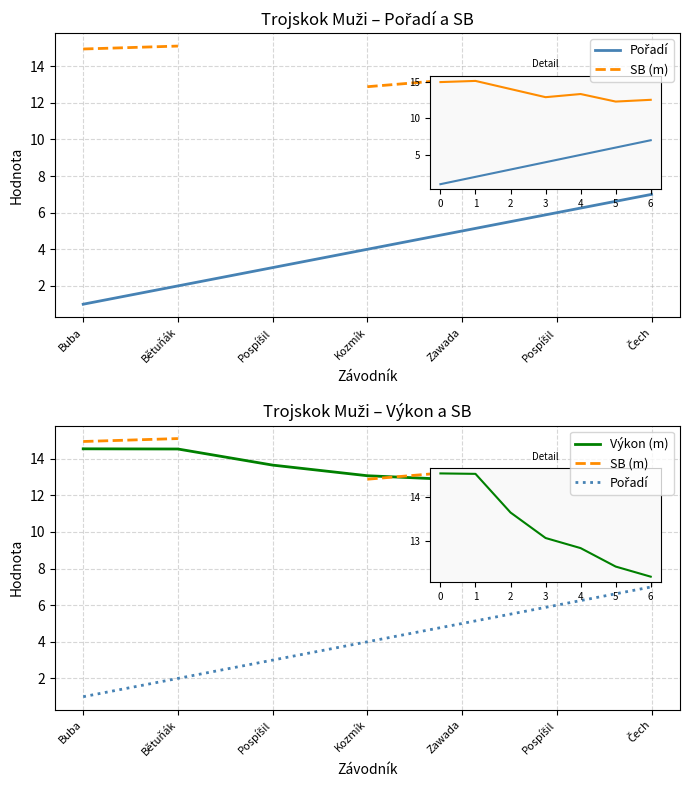

Which category has the highest value in the SB (m) series?

Bětuňák